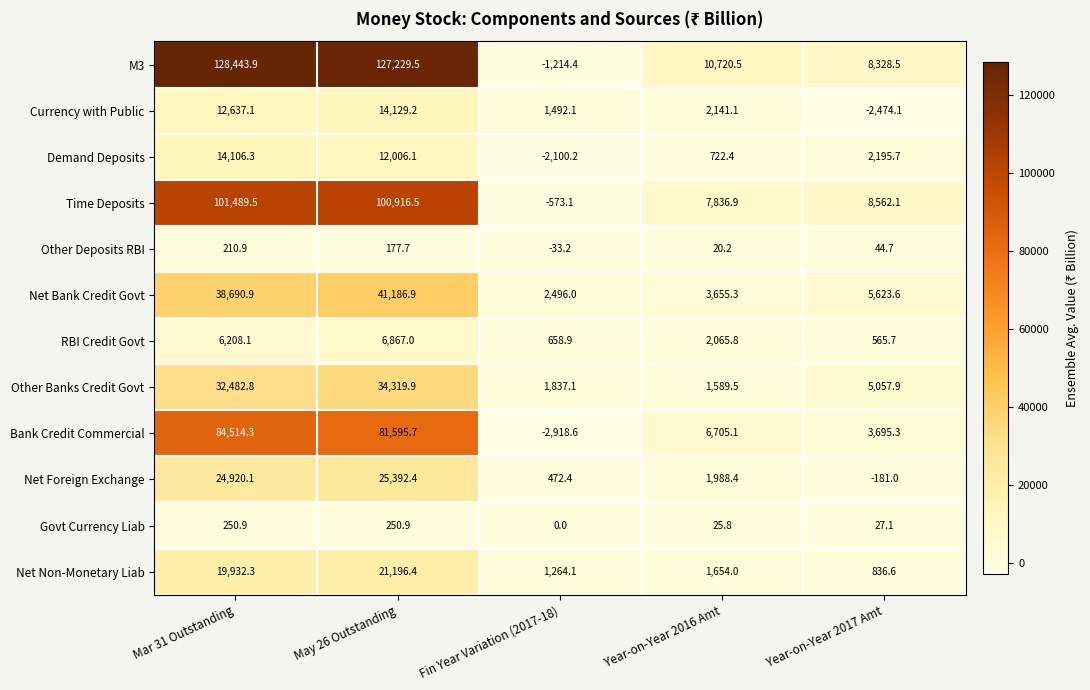

Rank the categories by RBI Credit Govt value from highest to lowest.

May 26 Outstanding, Mar 31 Outstanding, Year-on-Year 2016 Amt, Fin Year Variation (2017-18), Year-on-Year 2017 Amt